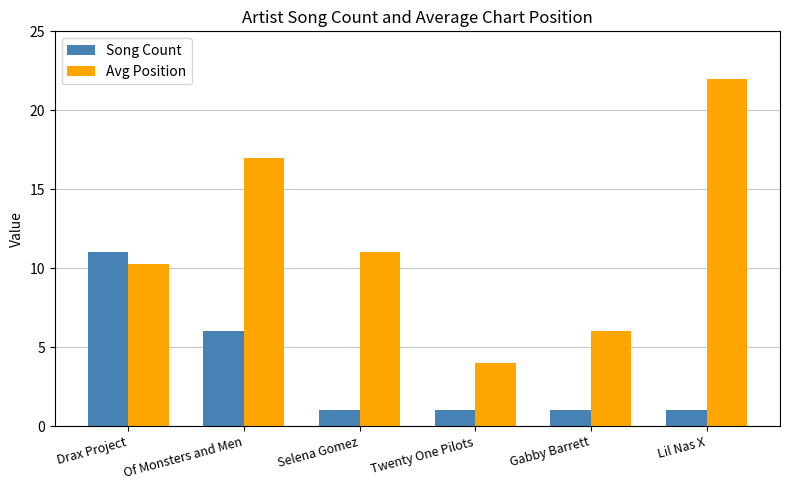

What is the smallest value displayed?

1.0